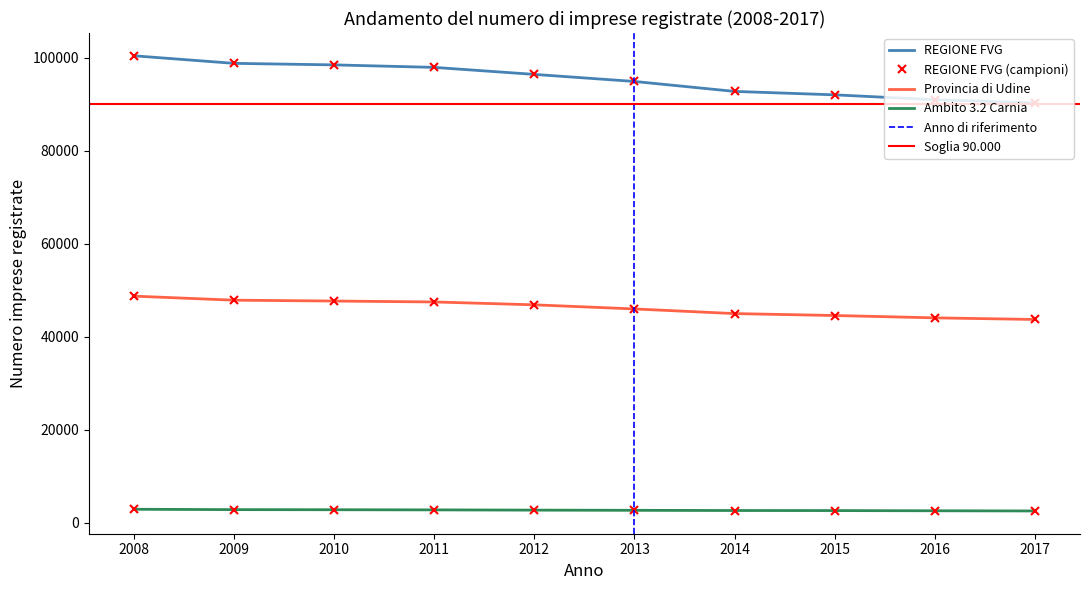

Rank the categories by Provincia di Udine value from lowest to highest.

2017, 2016, 2015, 2014, 2013, 2012, 2011, 2010, 2009, 2008